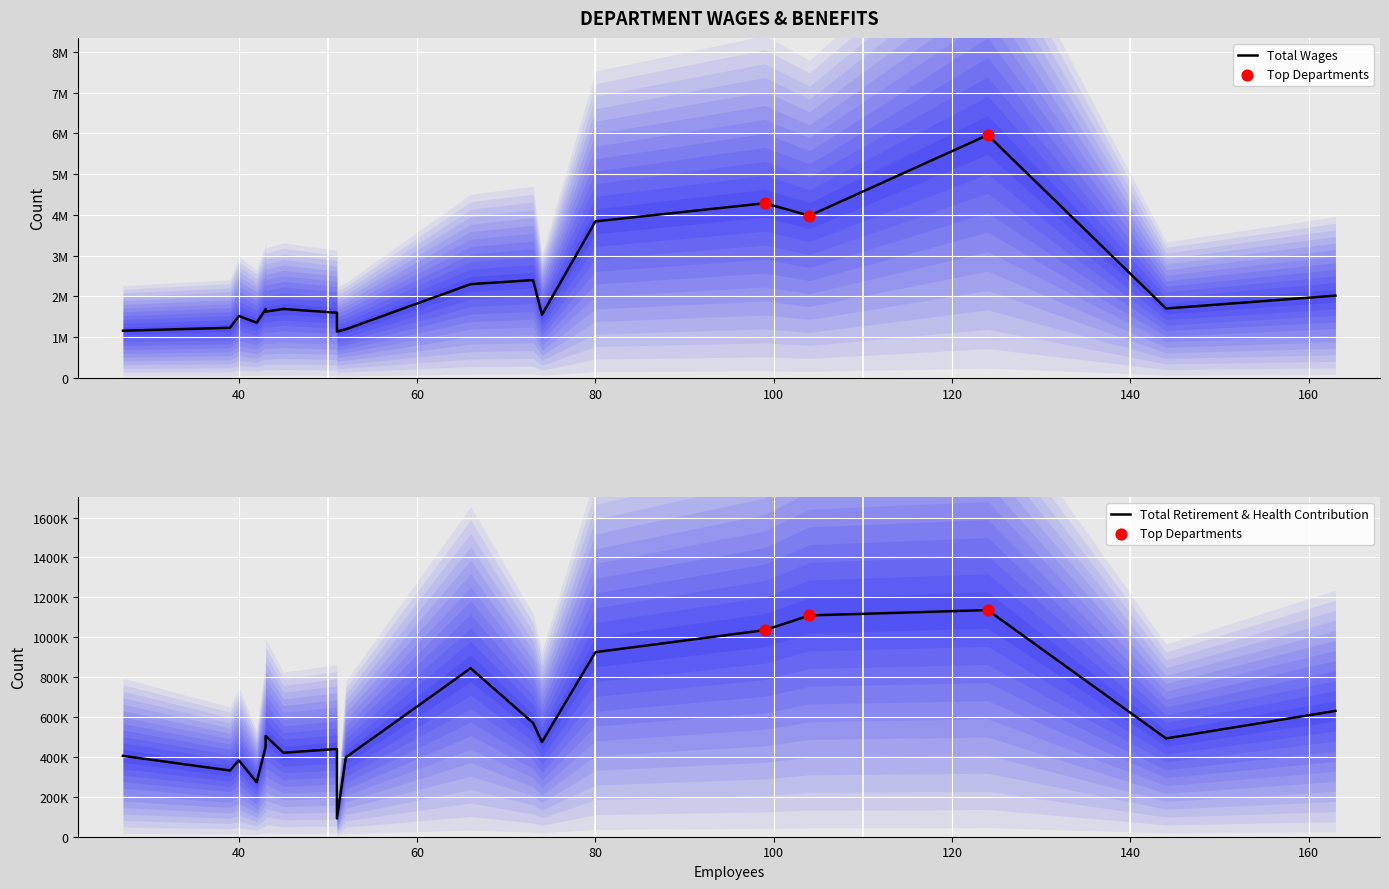

Which series has the largest Y range (max minus min)?

Total Wages